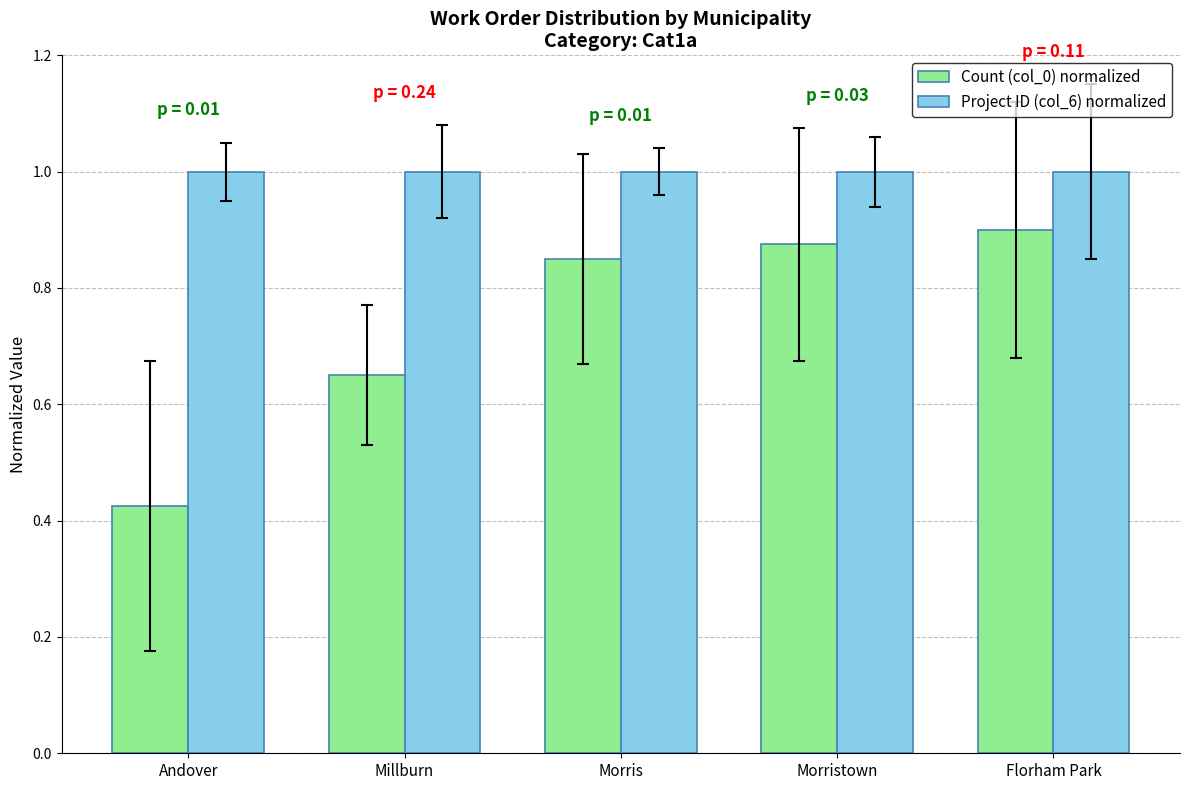

Which series has the widest spread of values?

Count (col_0) normalized